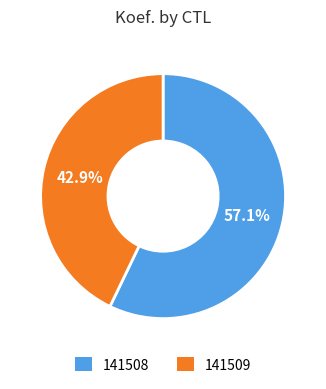

To the nearest percent, what is the difference between the 141508 and 141509 slice percentages?

14%